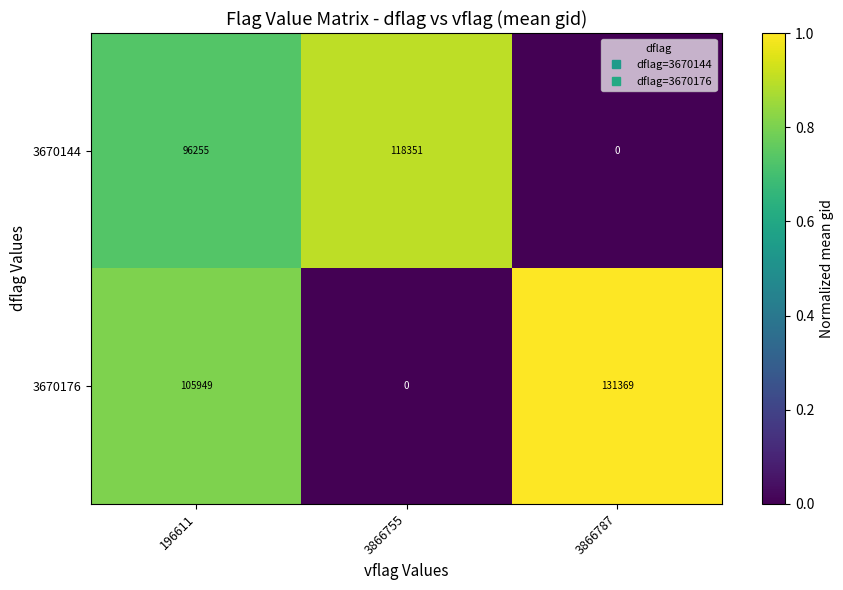

How many values in the 3670176 series are below 105949?

1